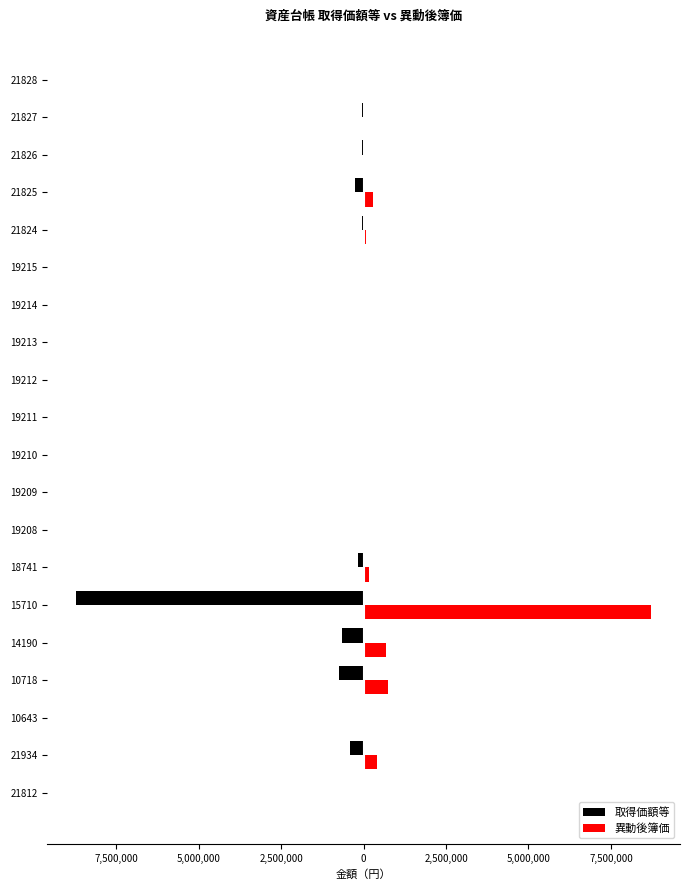

What are all the series names shown in the legend?

取得価額等, 異動後簿価